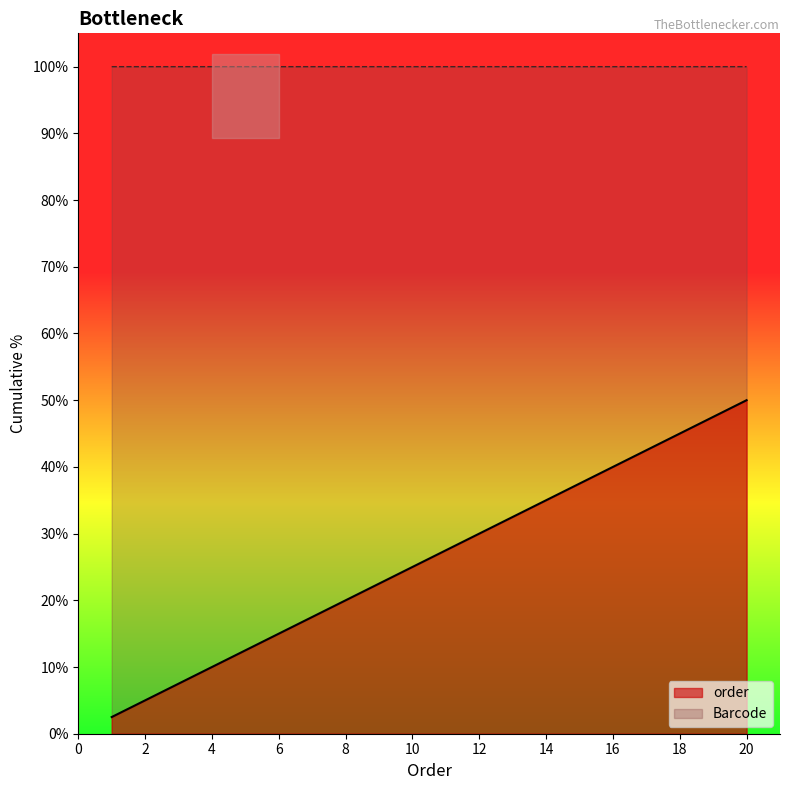

Where is the first local maximum for Barcode?

4